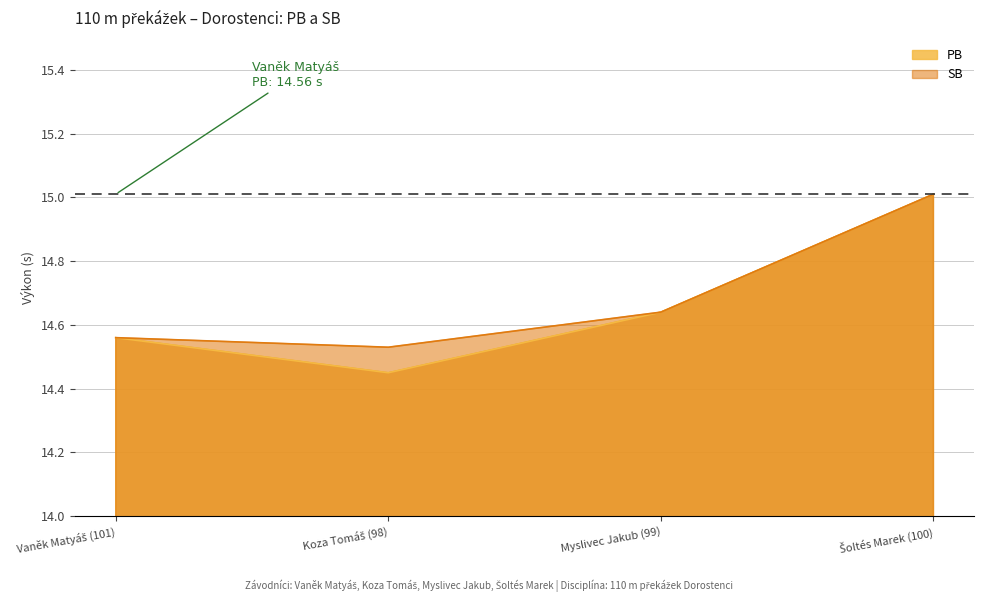

List the series in order of their overall mean, highest first.

SB, PB